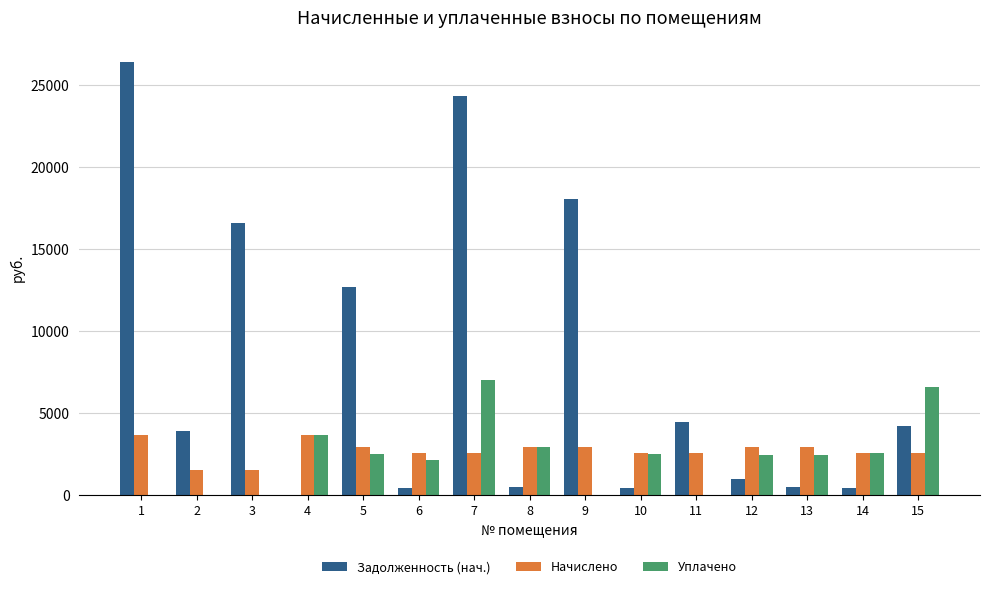

The value of Уплачено at 11 is 3584.8. True or false?

False